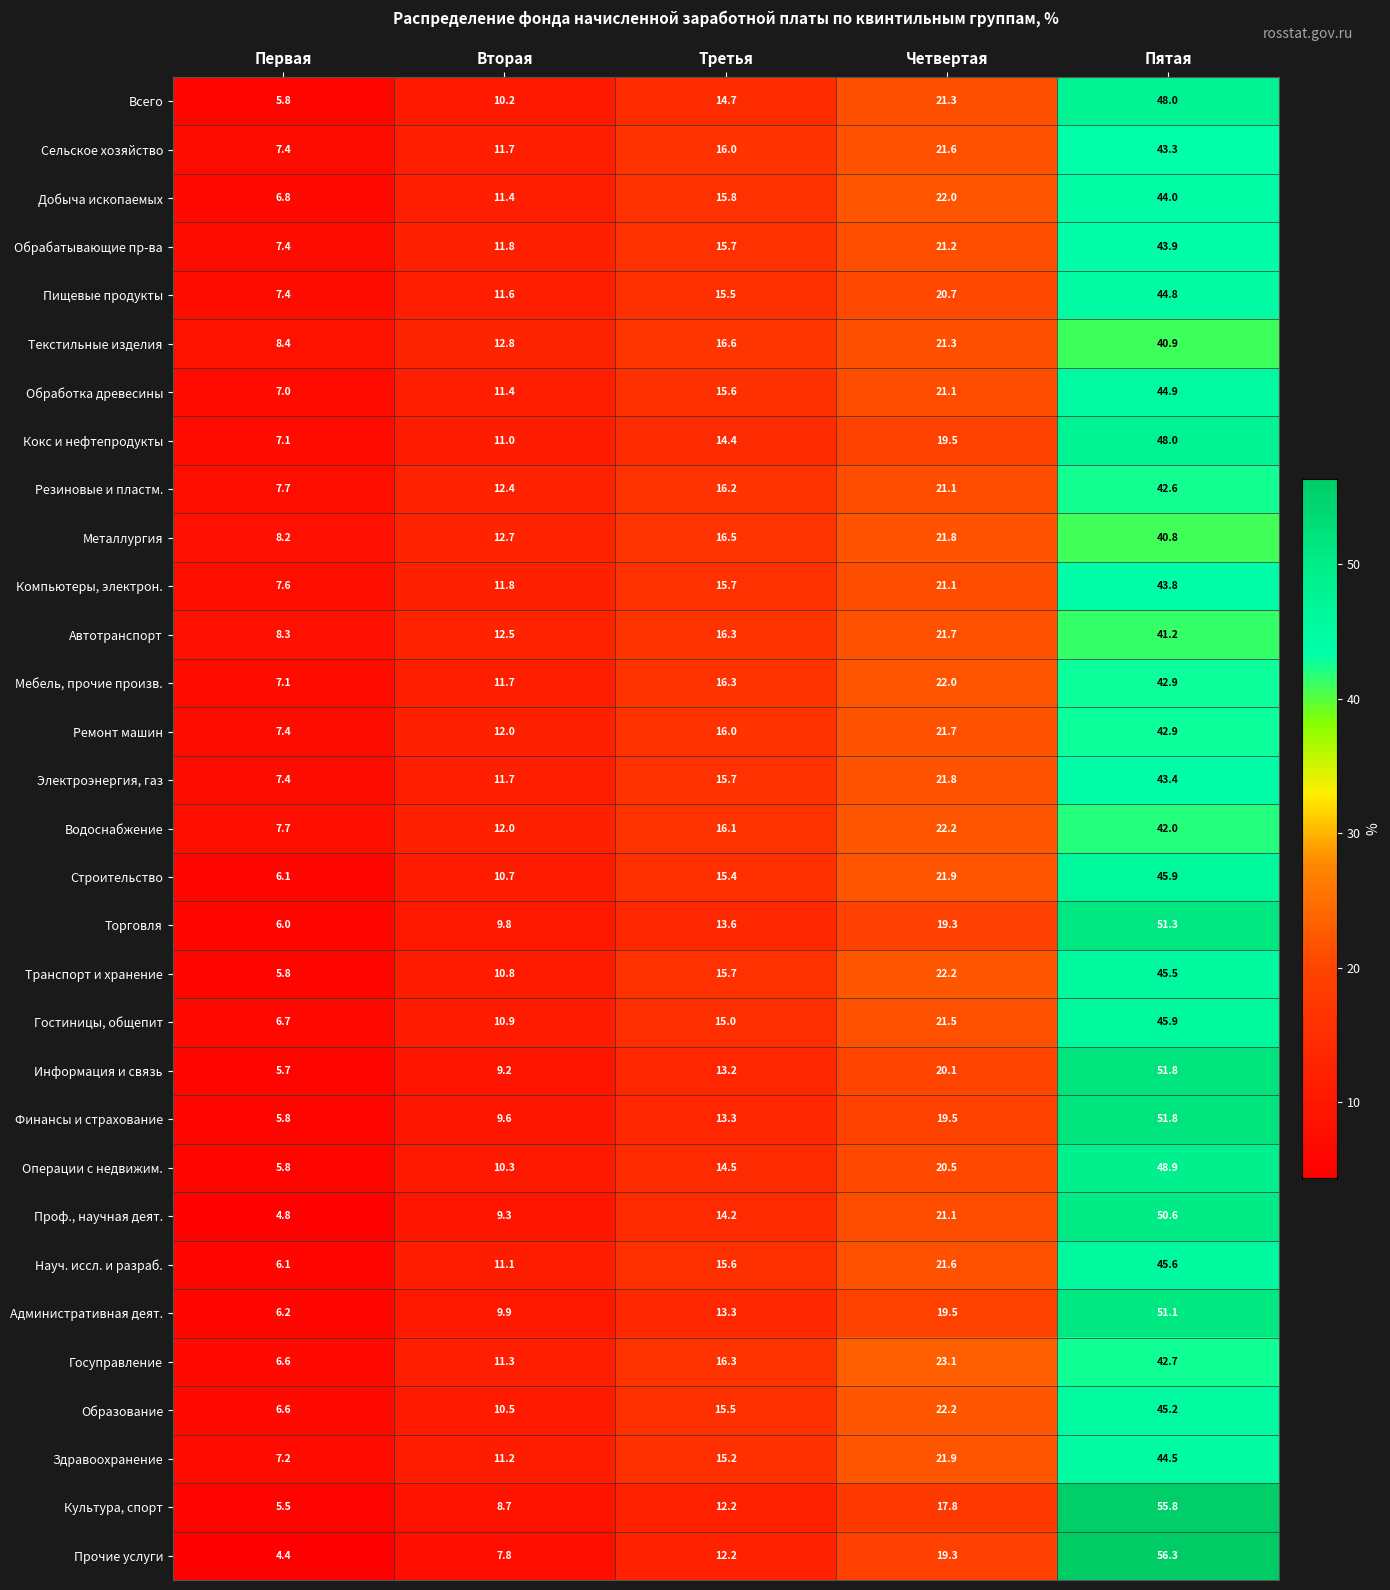

At which label is Образование closest to 25?

Четвертая